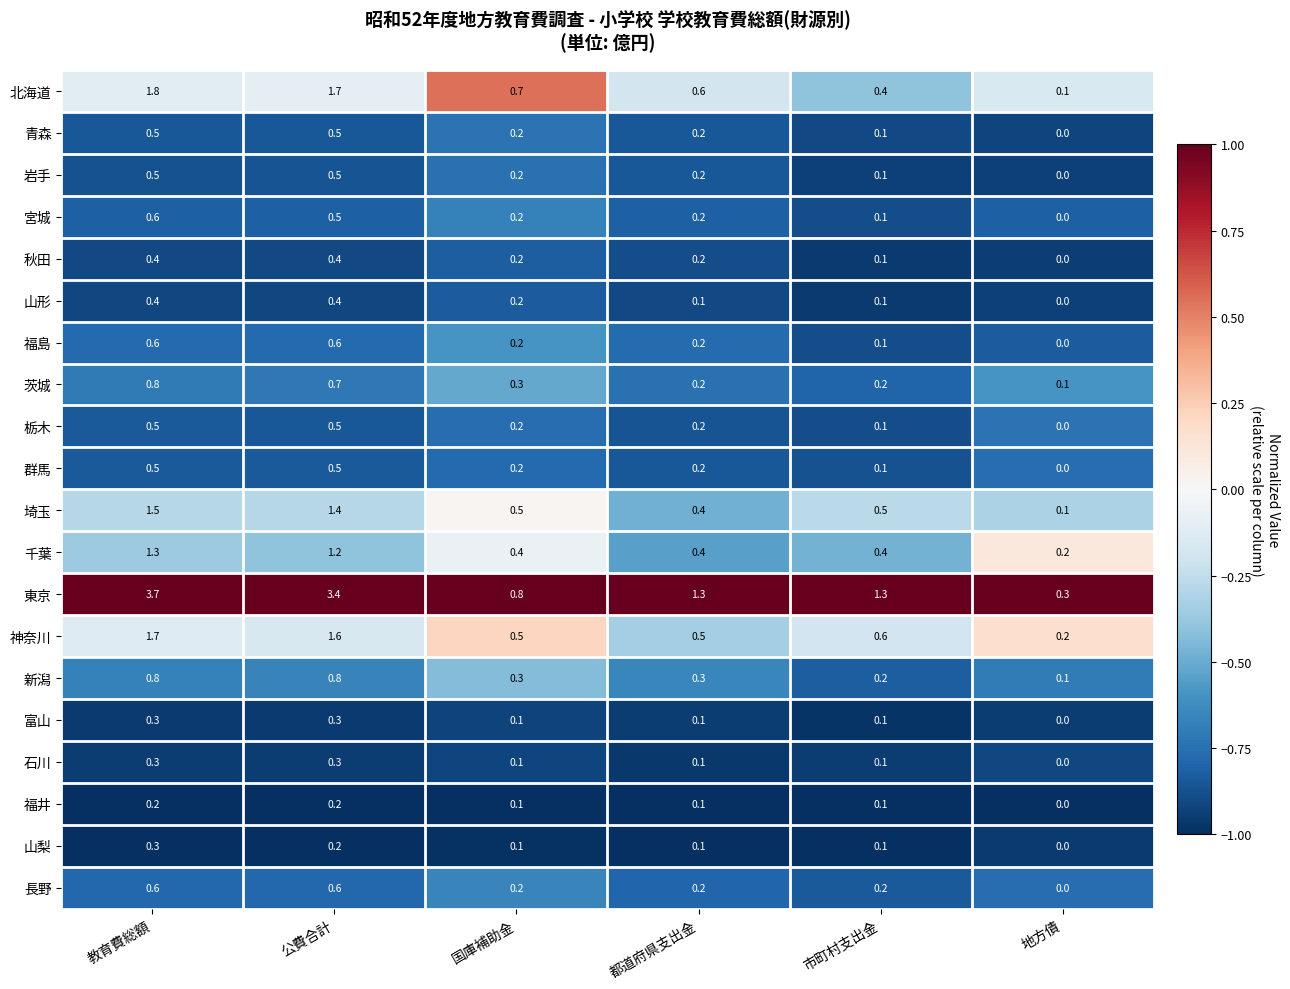

What is the difference between the highest and lowest values at 国庫補助金?

0.7